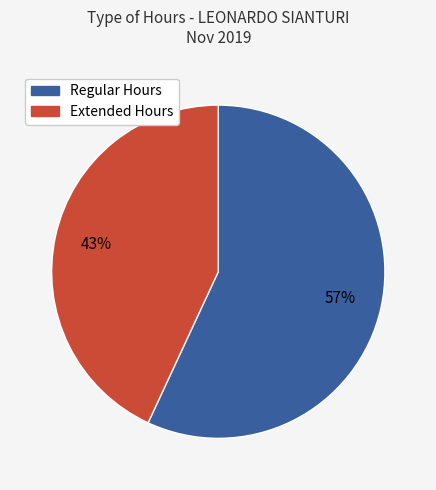

How many segments does this pie chart have?

2